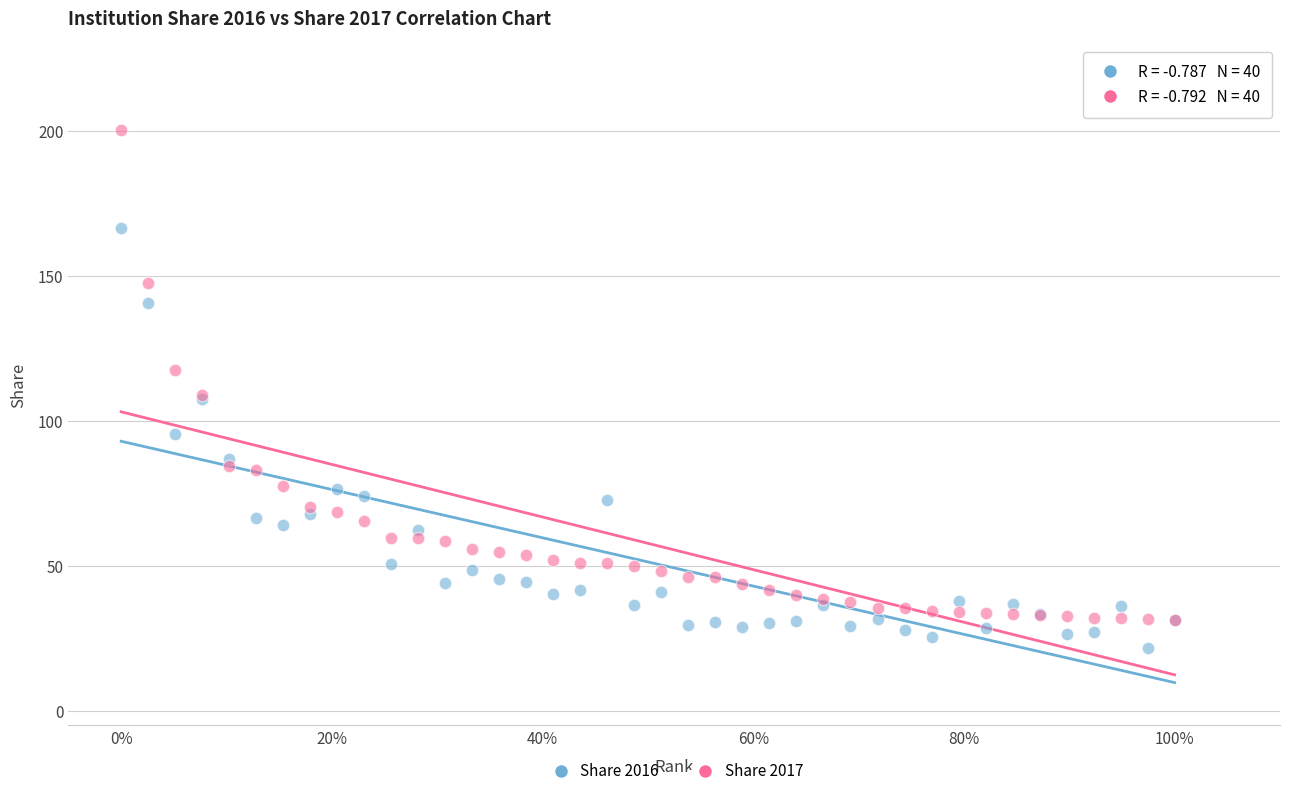

Which series contains the lowest Y value?

Share 2016